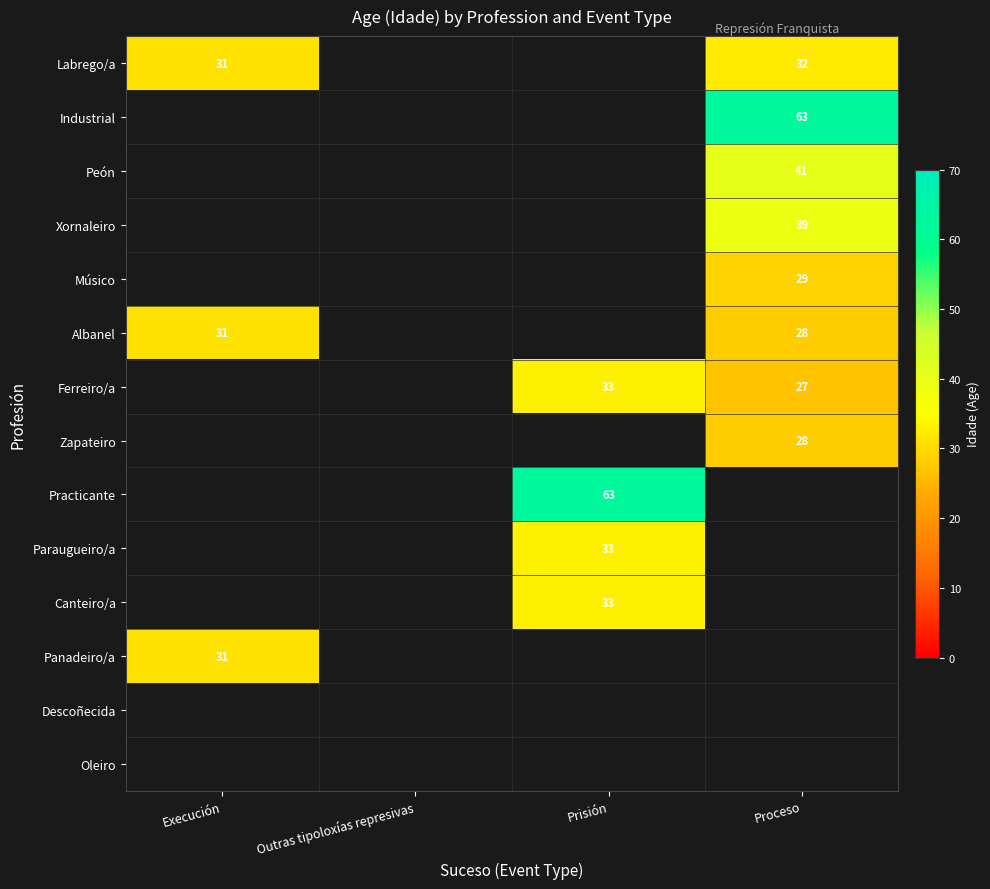

The Xornaleiro series shows 39 at Proceso. True or false?

True